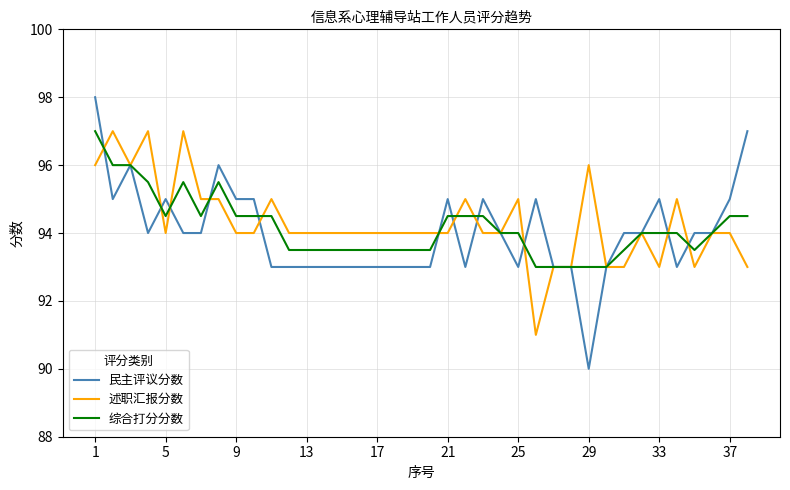

What is the difference between the second highest and minimum values in the 民主评议分数 series?

7.0